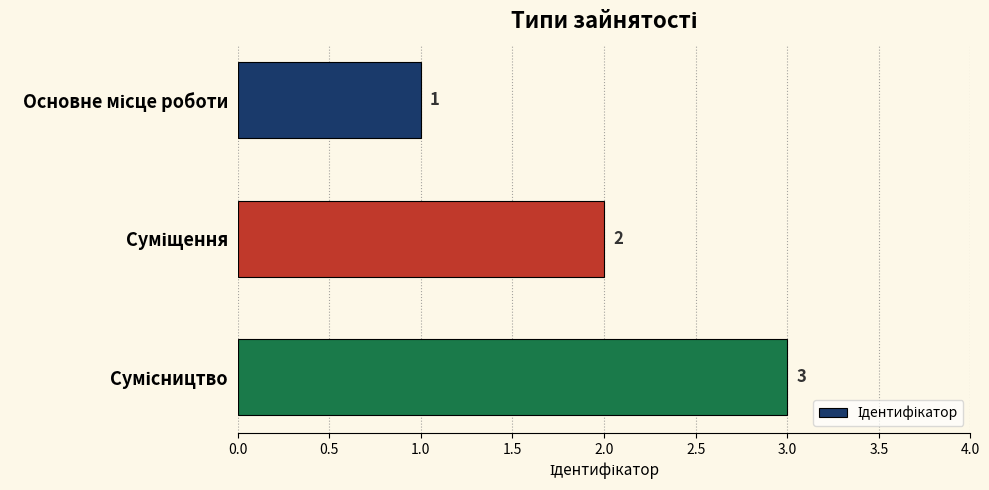

What is the greatest value displayed?

3